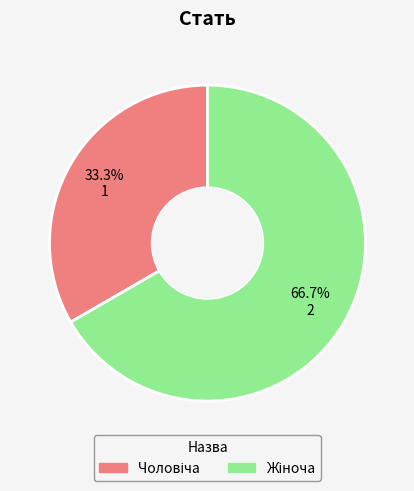

Is there a majority slice in this chart?

Yes